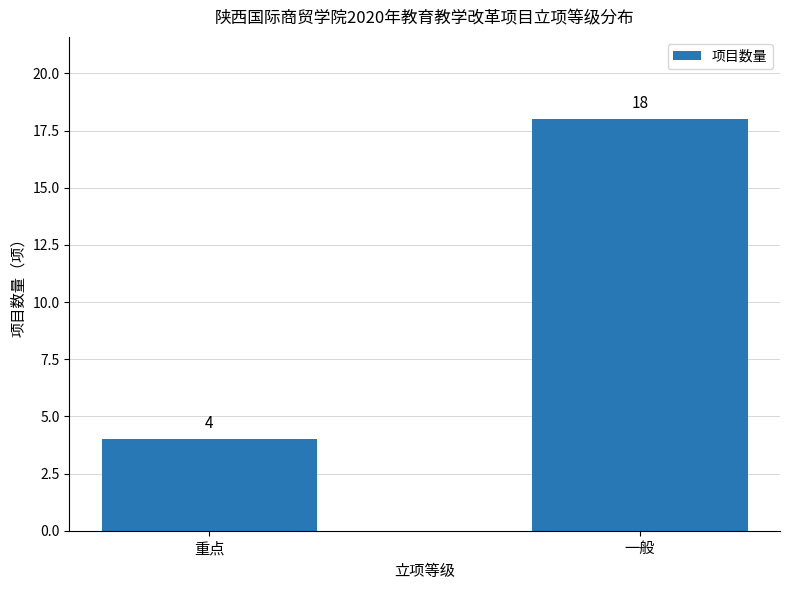

How many bars are there in total?

2